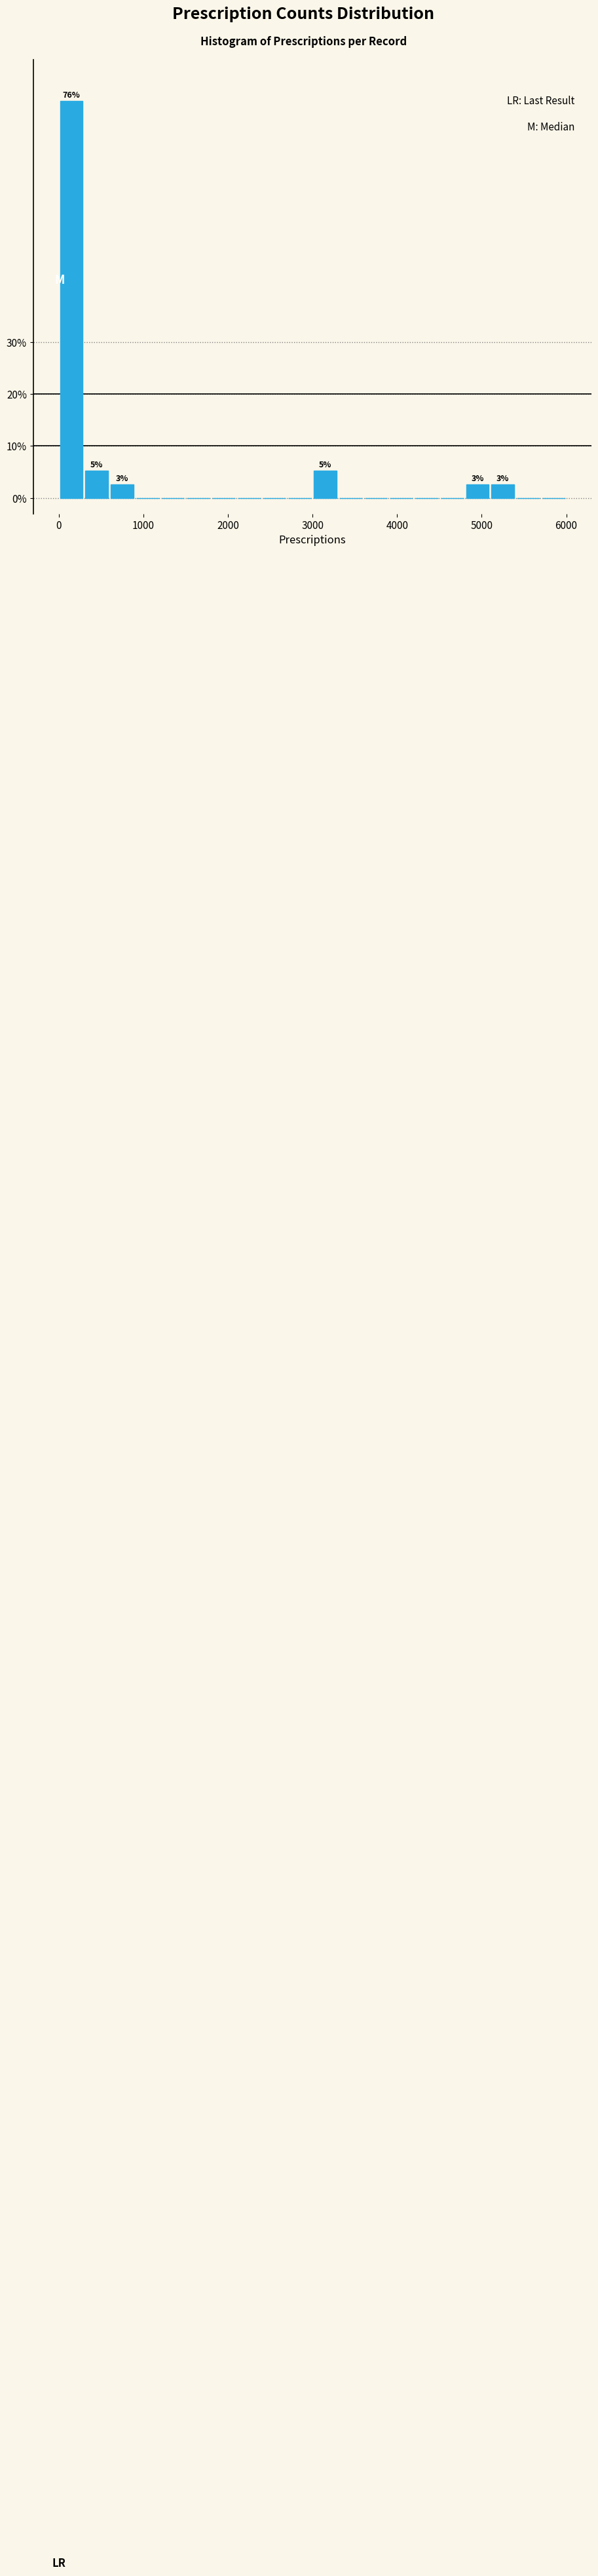

Around what value on the x-axis is the tallest bar? Give the approximate position of its centre, as read against the axis.

200